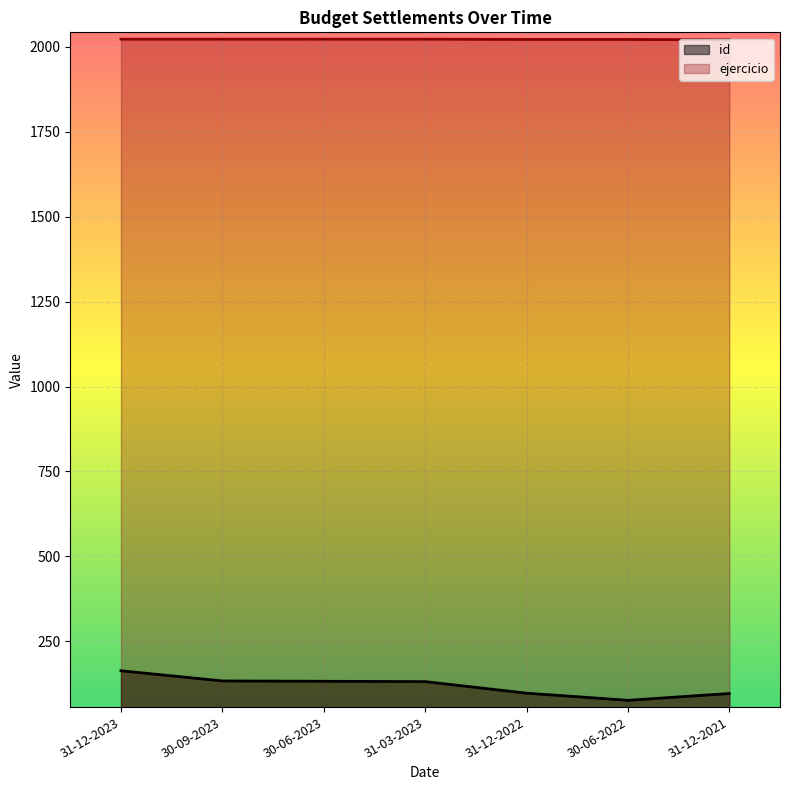

What is the minimum value shown in the chart?

76